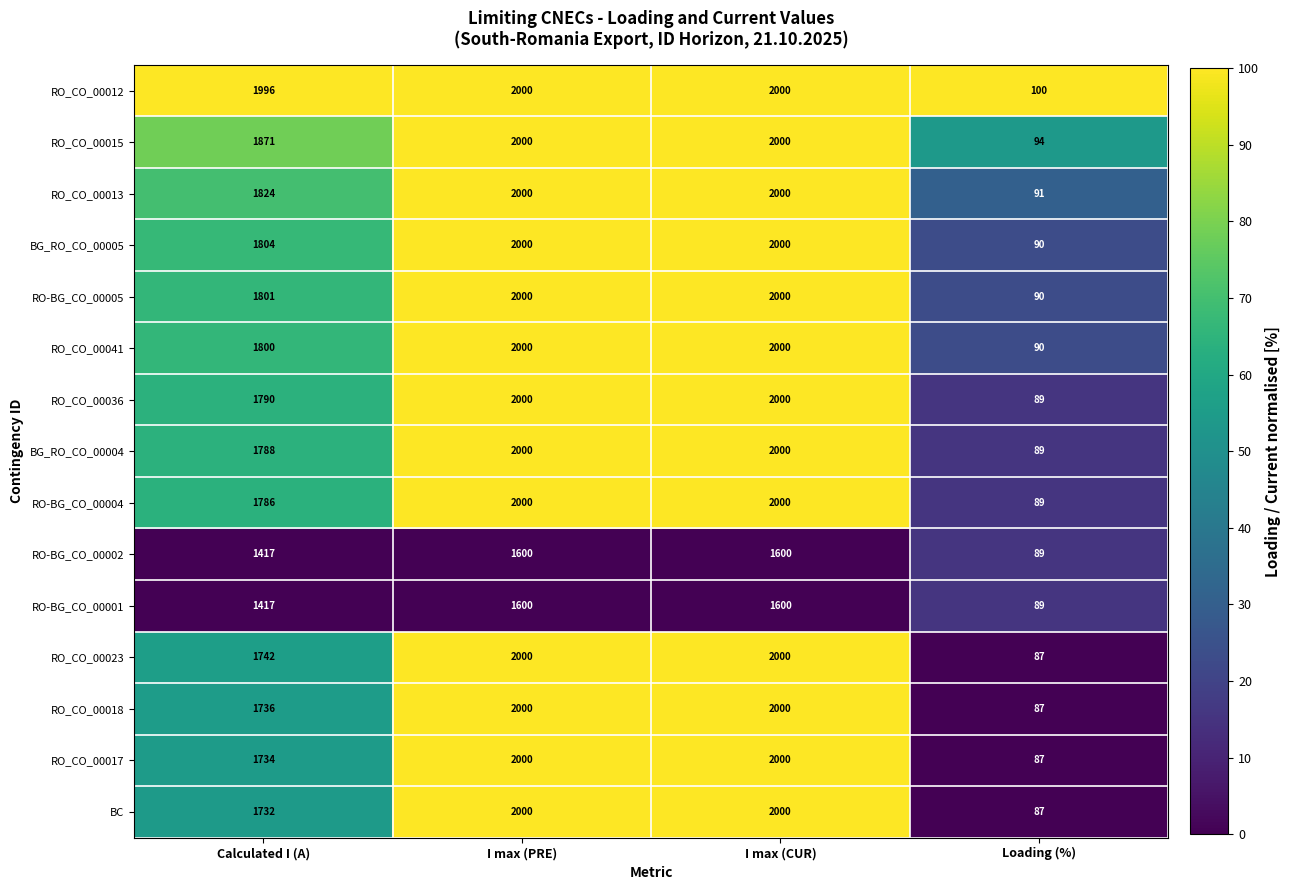

What is the spread (max minus min) of values at Calculated I (A)?

579